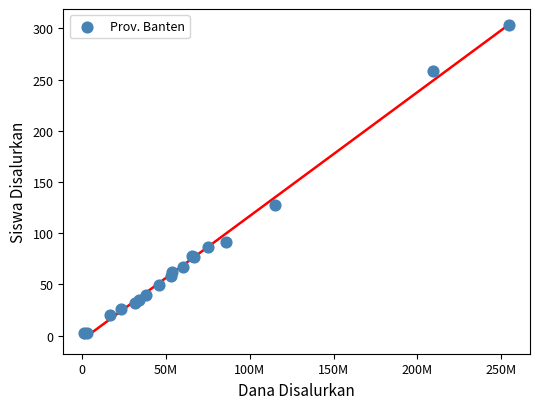

What Y value in the scatter plot is closest to 153?

128